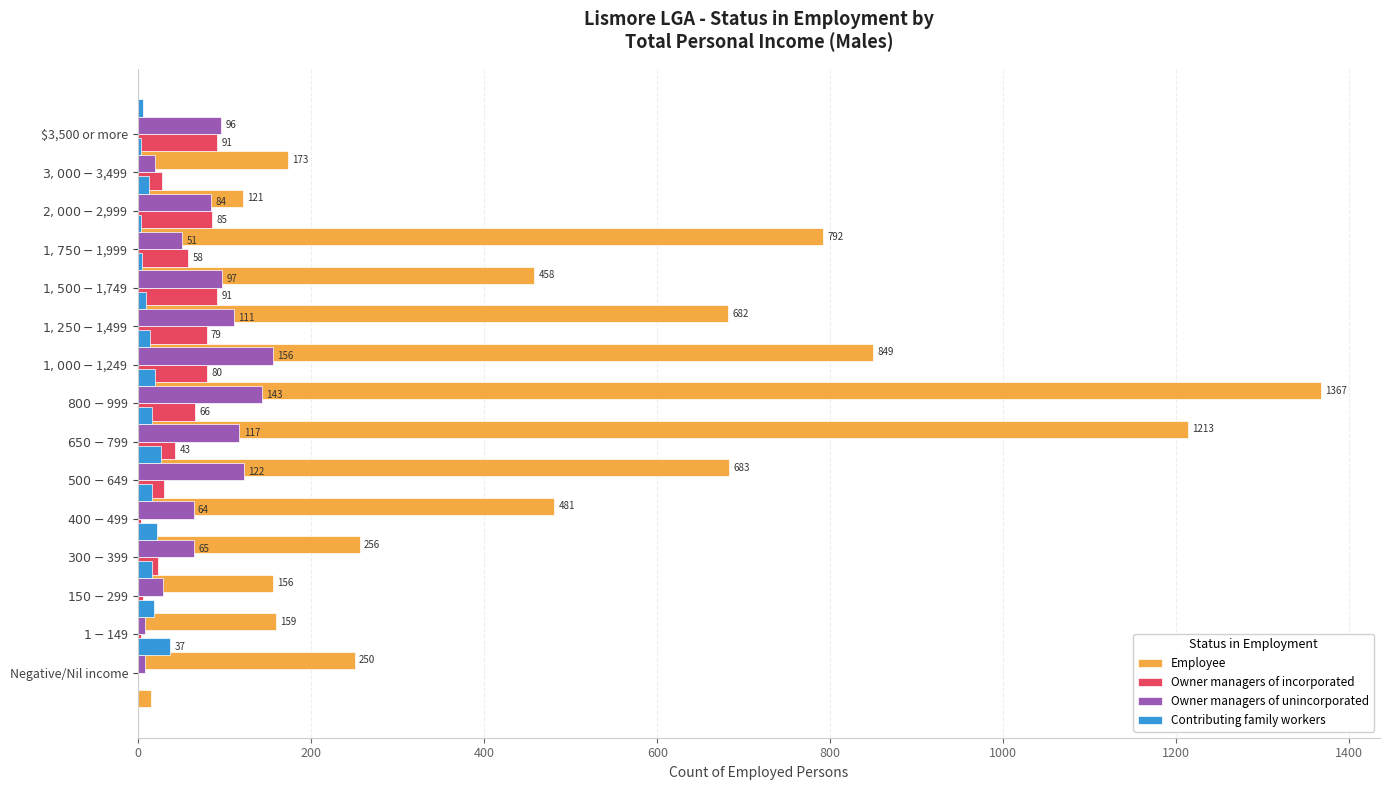

What is the sum of all Owner managers of incorporated values?

685